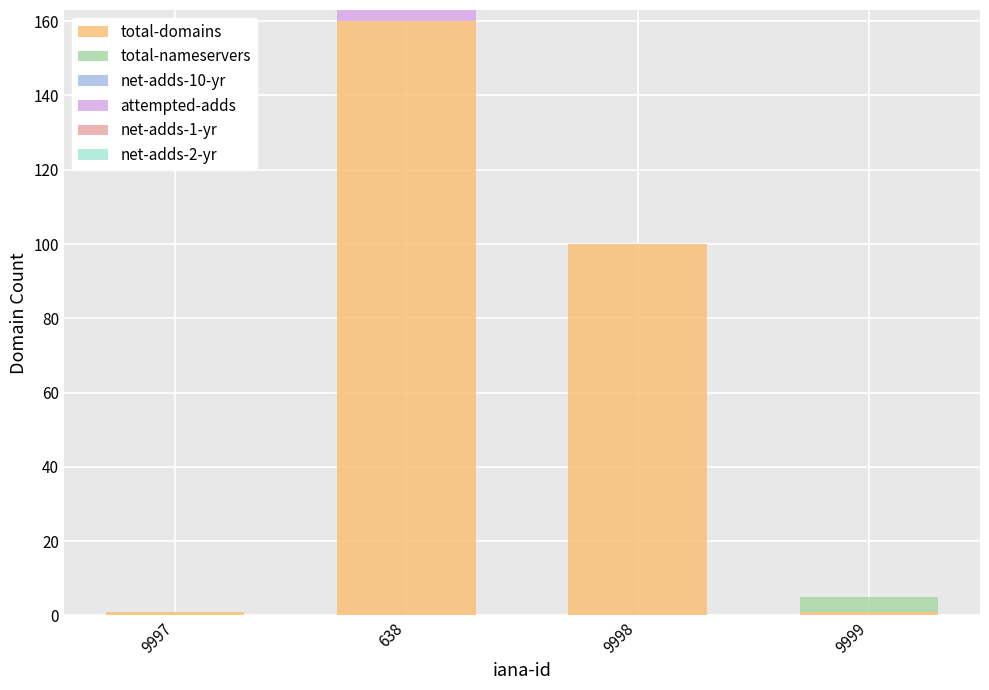

Is it true that total-domains equals 160 at 638?

True